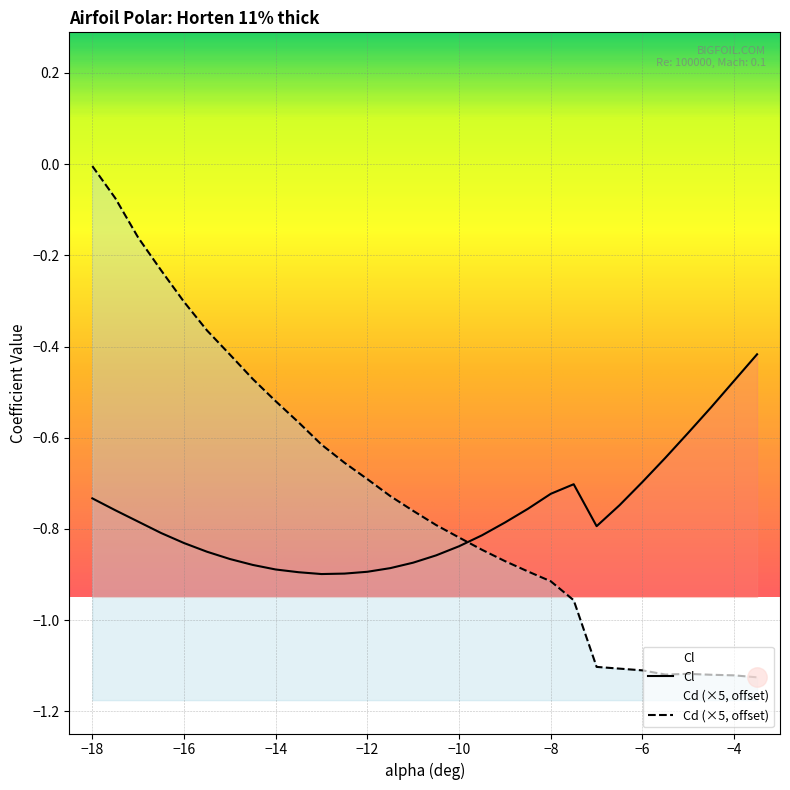

At which category does Cd reach its first local valley?

-5.5